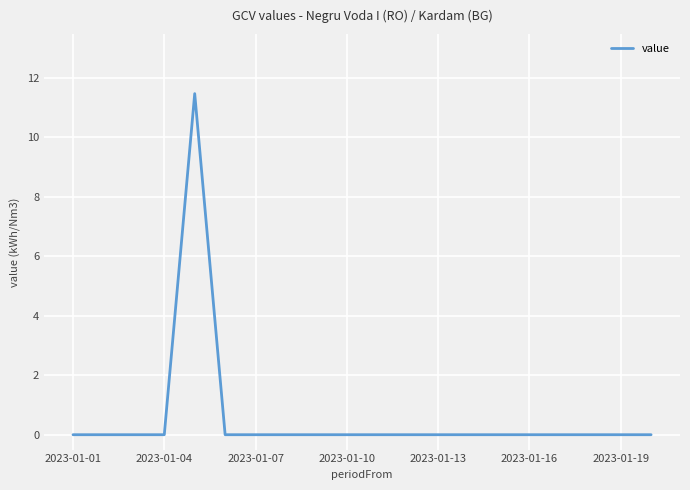

Does the chart have visible grid lines?

Yes